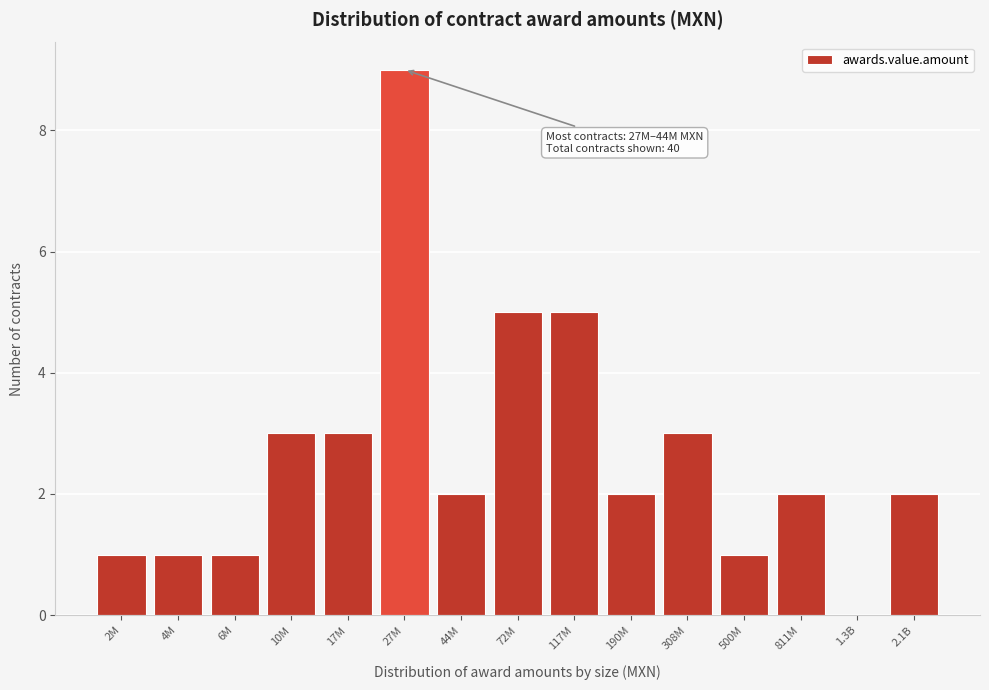

Reading left to right, extract all data points from this chart.

2M=1	4M=1	6M=1	10M=3	17M=3	27M=9	44M=2	72M=5	117M=5	190M=2	308M=3	500M=1	811M=2	1.3B=0	2.1B=2